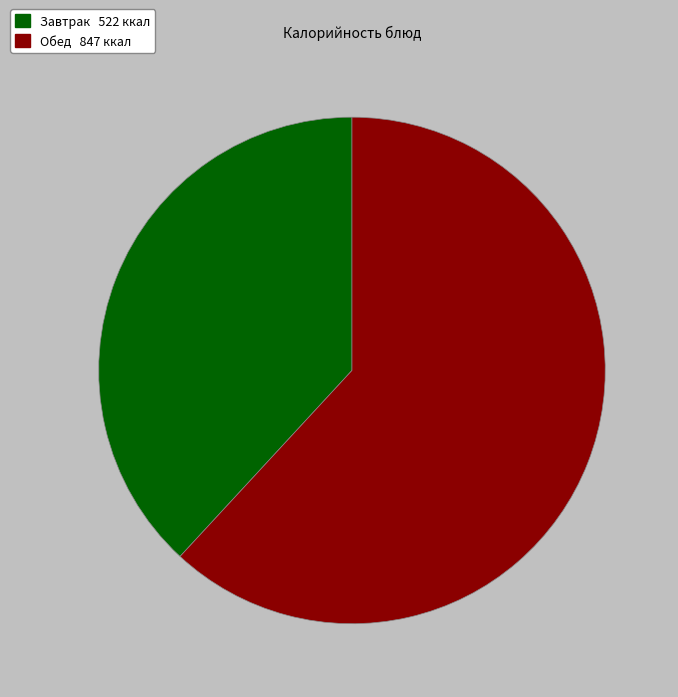

Does any single category account for the majority?

Yes